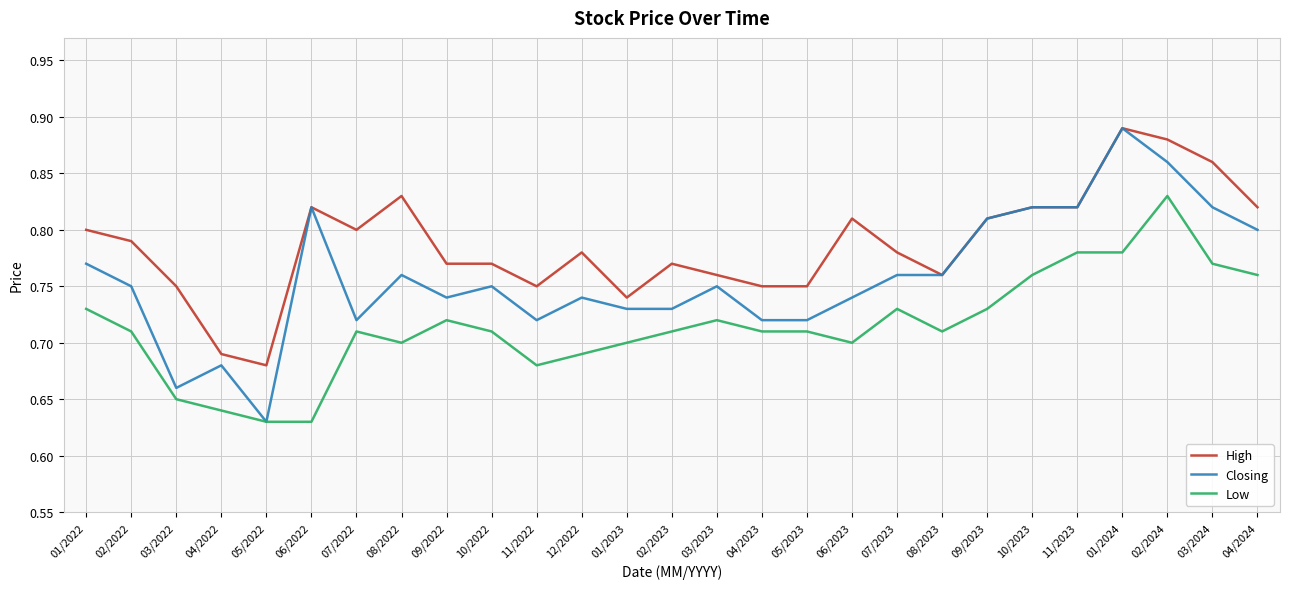

True or false: Low and High cross at least once.

False